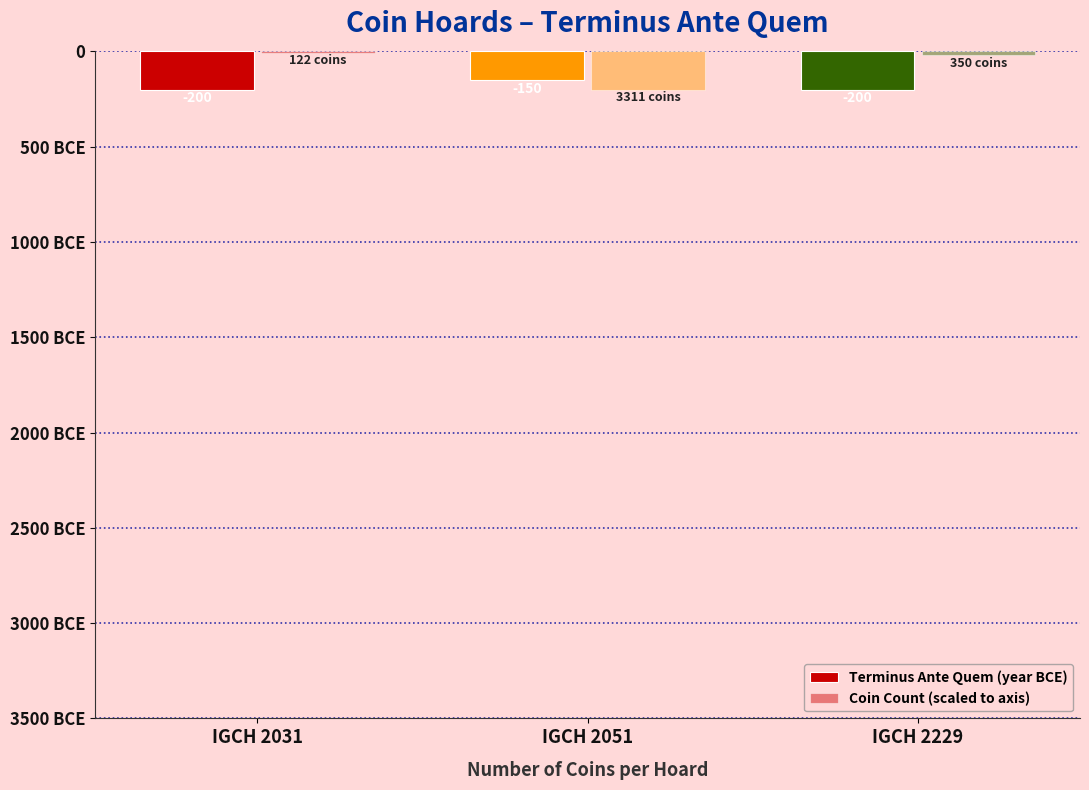

Are the bars grouped side by side (vs. stacked)?

Yes